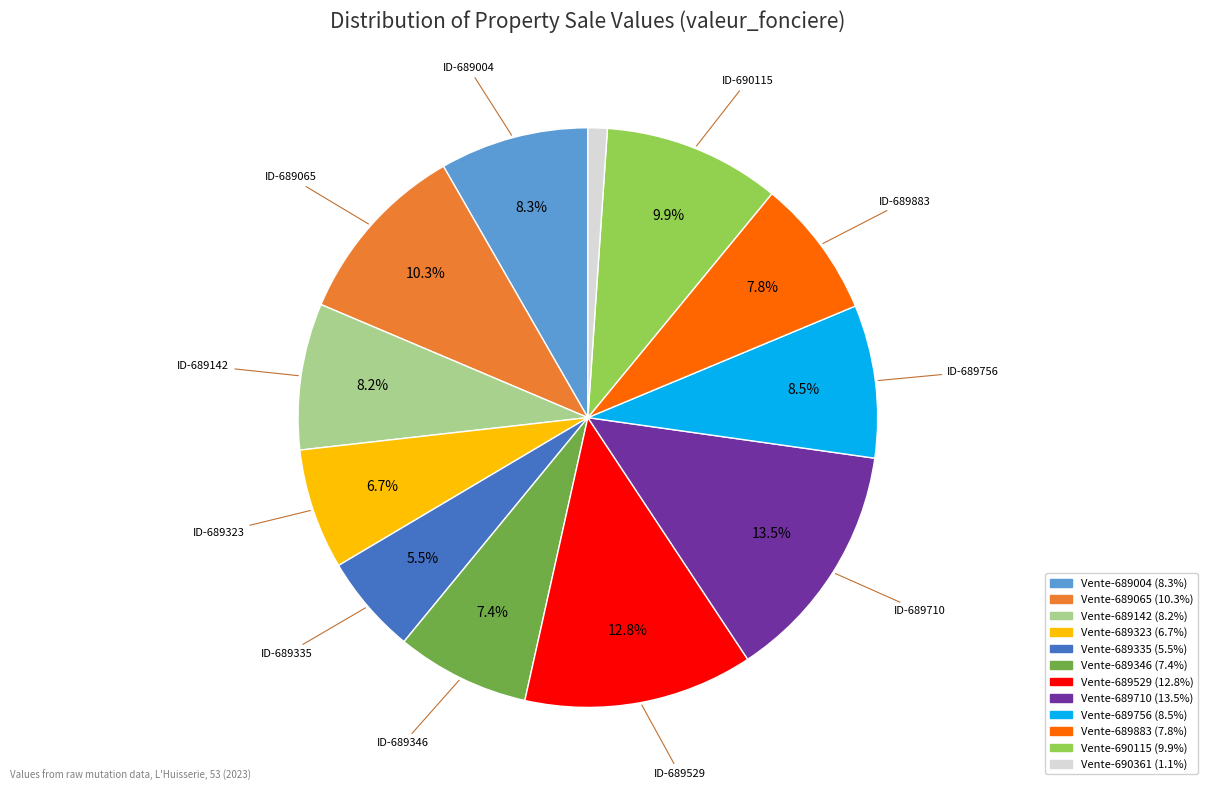

How much of the chart is everything except Vente-689756?

91.5%